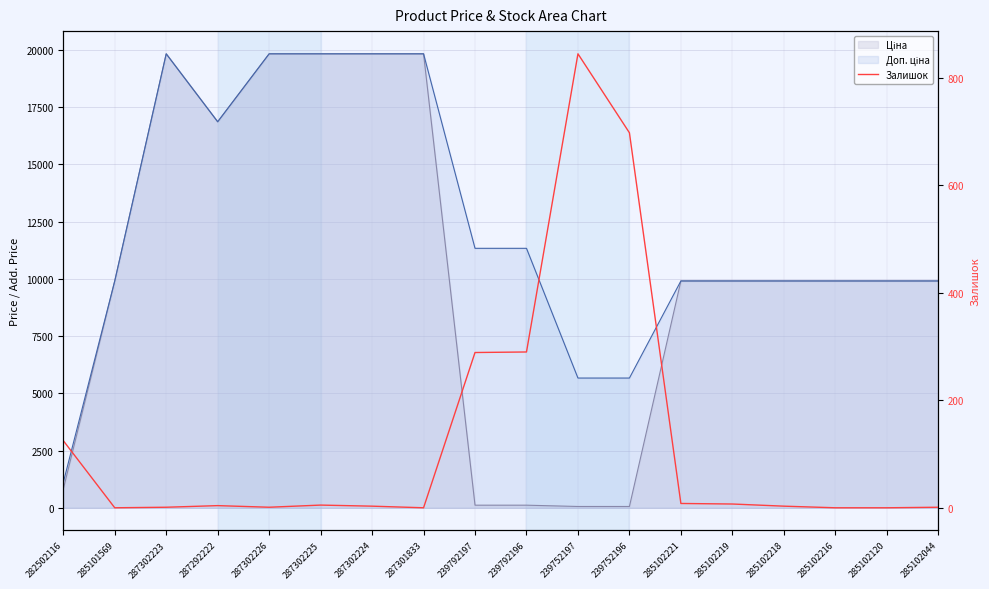

The chart shows a value of 7 at 285102219. True or false?

True